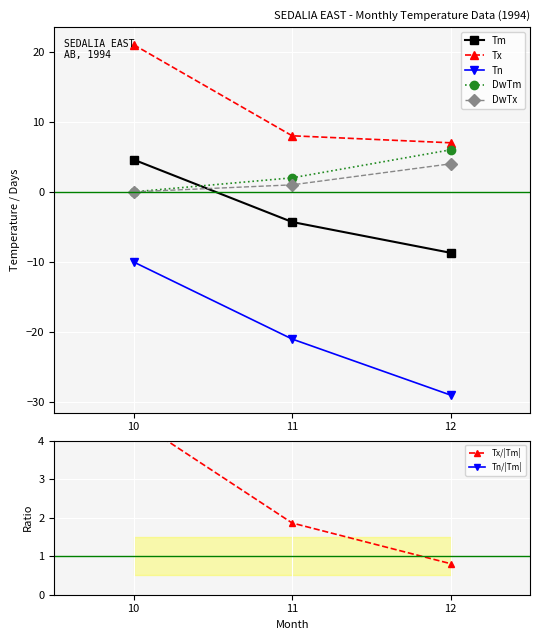

What is the maximum value for Tx?

21.0